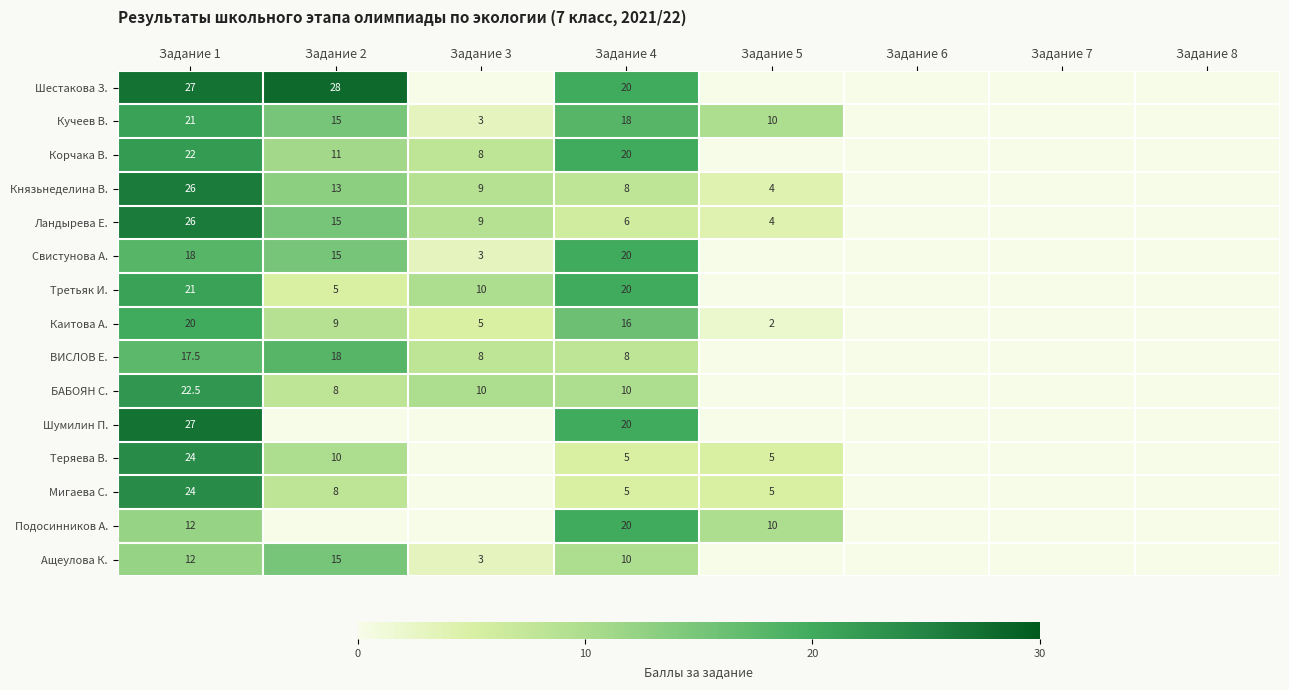

What is the spread (max minus min) of values at Задание 4?

15.0